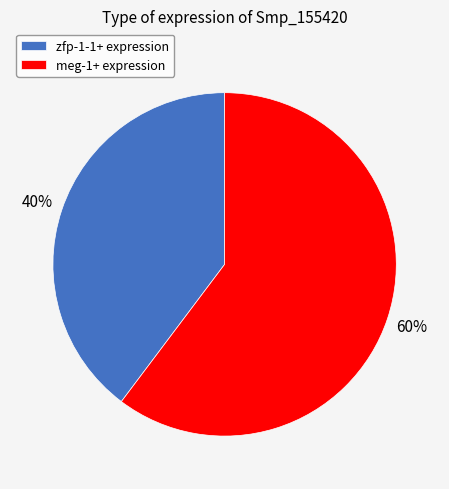

To the nearest percent, what percentage of the pie is zfp-1-1+?

40%